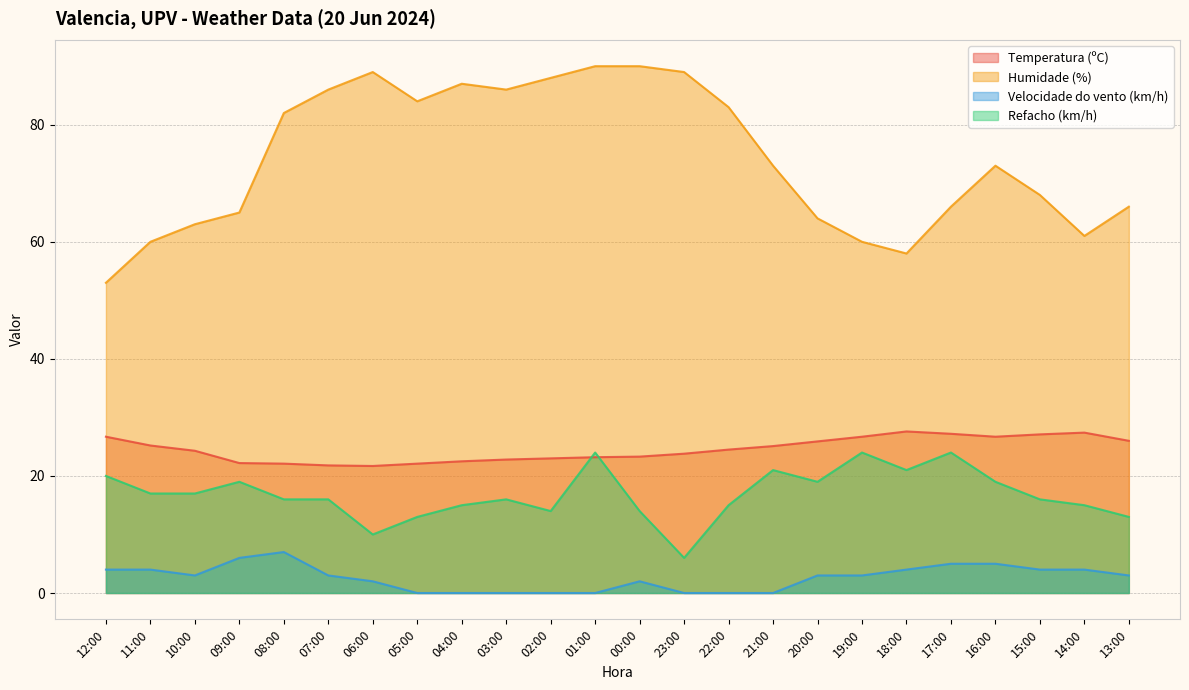

Is it true that Humidade (%) equals 22.5 at 06:00?

False